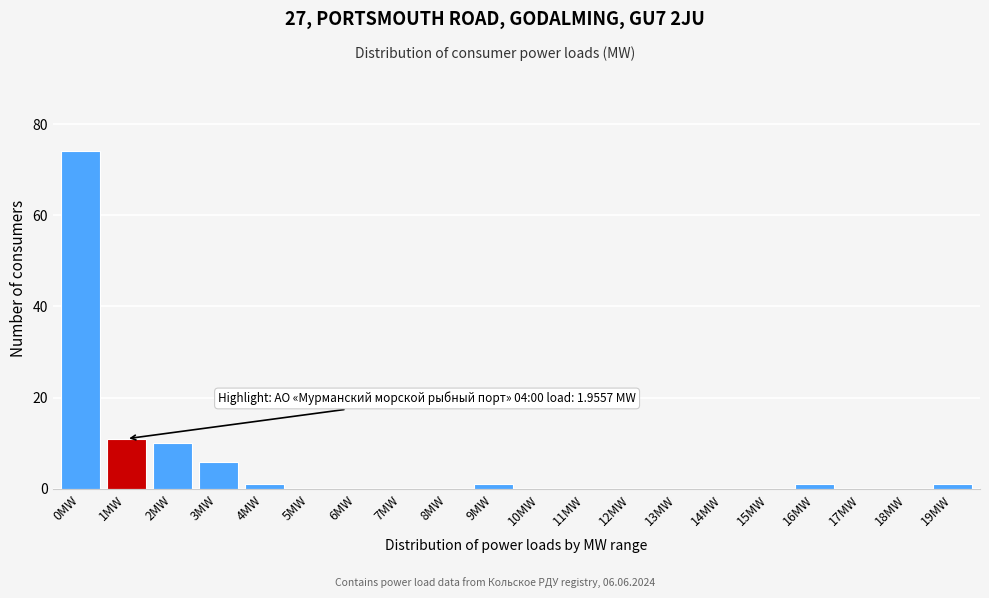

Reading right to left, extract all data points from this chart.

19MW=1	18MW=0	17MW=0	16MW=1	15MW=0	14MW=0	13MW=0	12MW=0	11MW=0	10MW=0	9MW=1	8MW=0	7MW=0	6MW=0	5MW=0	4MW=1	3MW=6	2MW=10	1MW=11	0MW=74